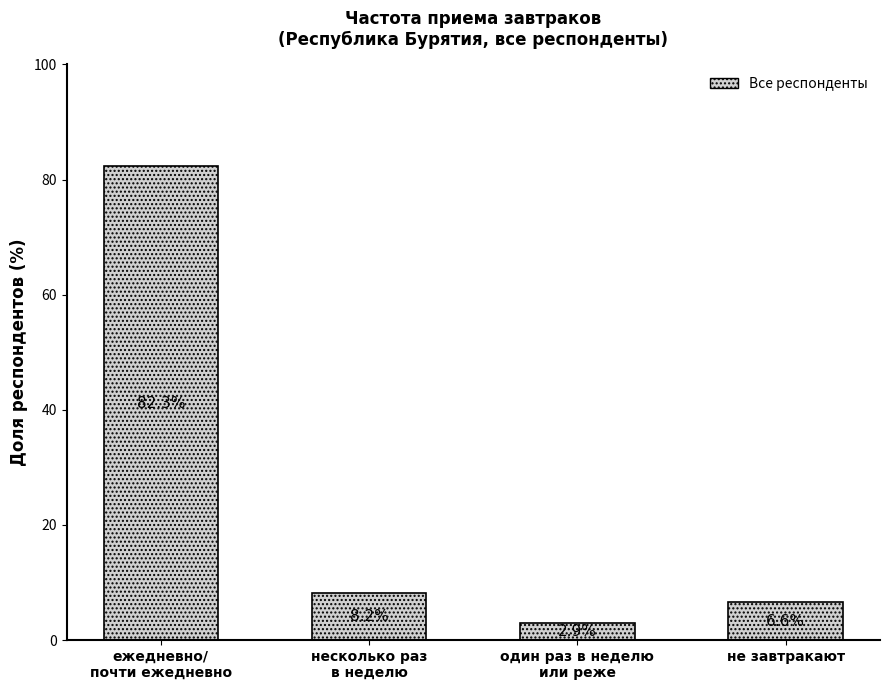

Is it true that the value at несколько раз
в неделю is 8.2?

True